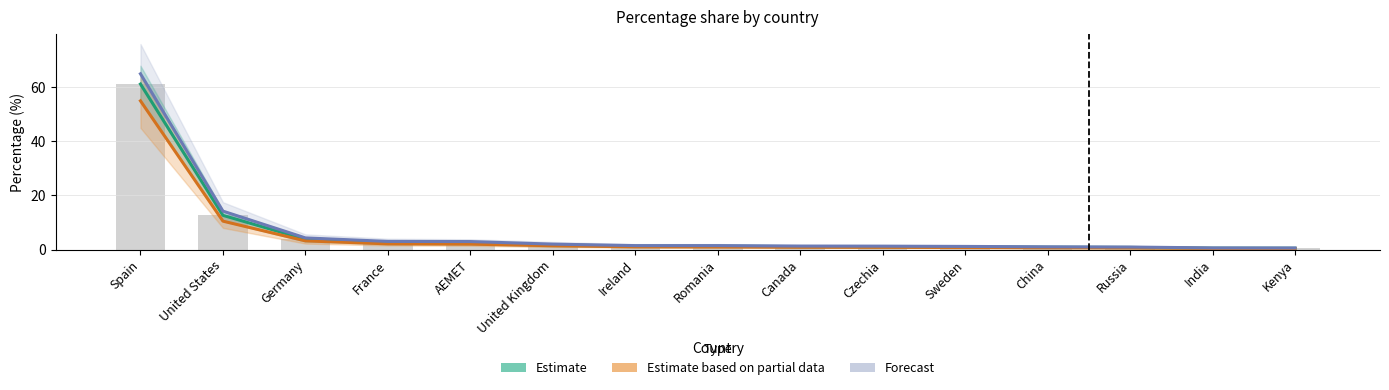

Are the bars grouped side by side (vs. stacked)?

Yes